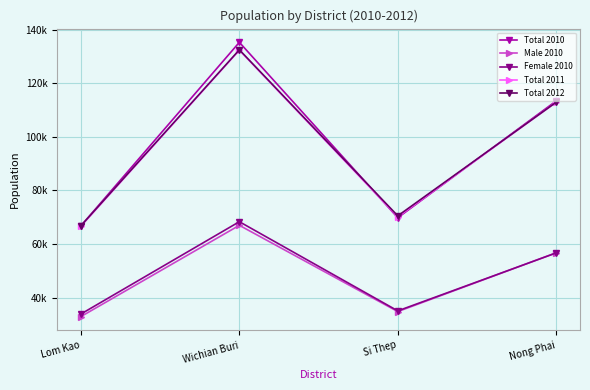

Which has a higher value, Wichian Buri or Si Thep?

Wichian Buri